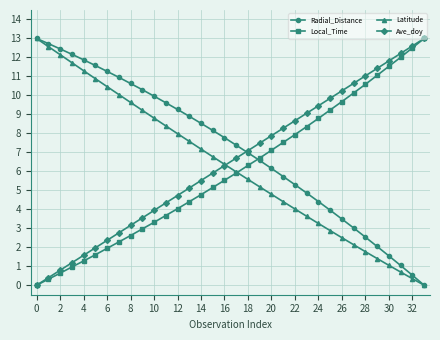

Which series ends up on top after the final intersection of Radial_Distance and Local_Time?

Local_Time